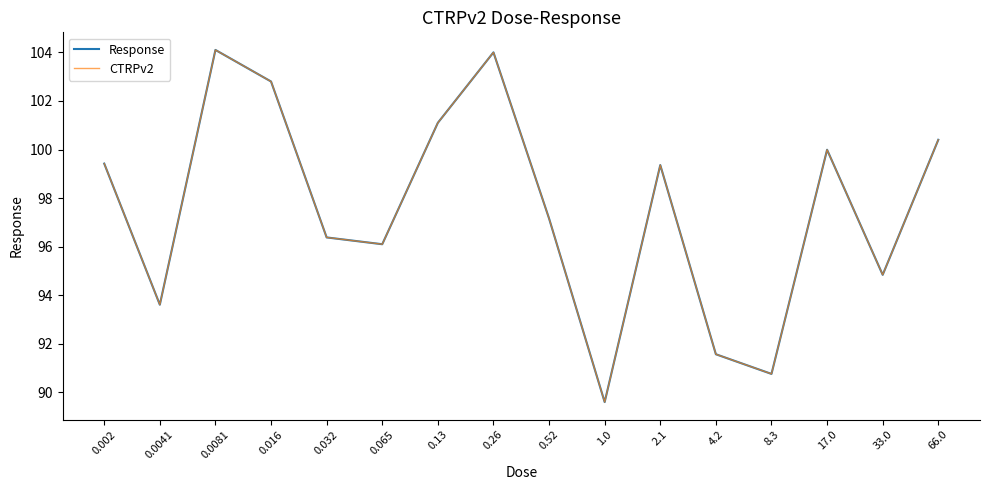

What position from the left is 2.1?

11